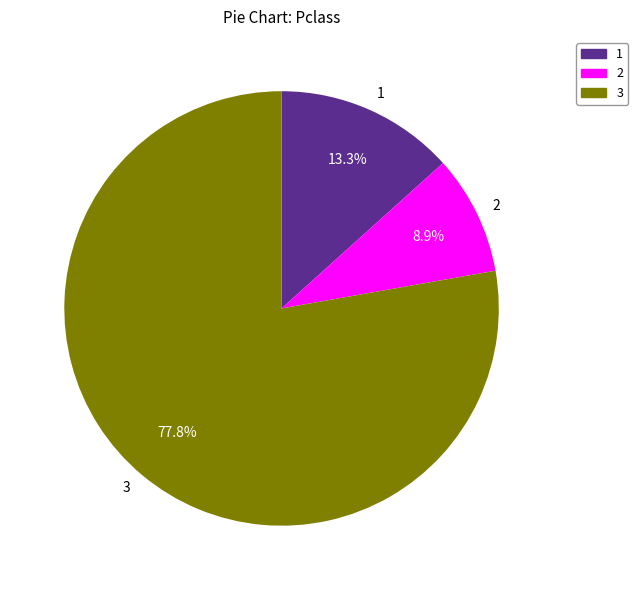

Do 2 and 1 together represent more than half of the pie?

No